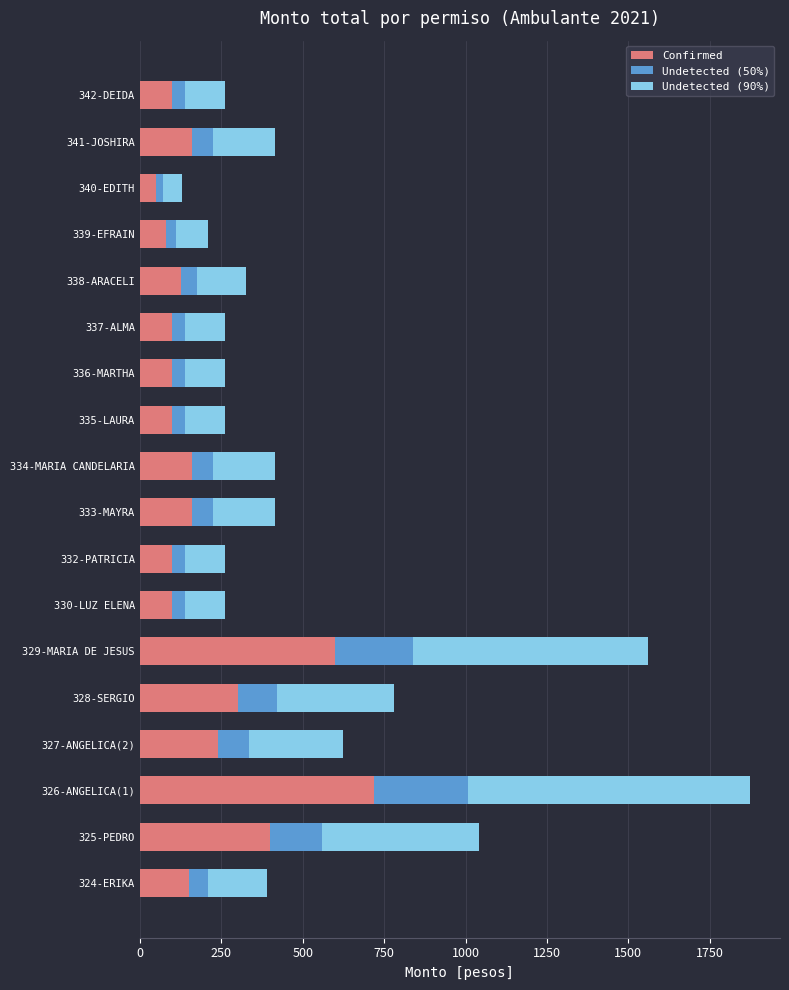

Which category has the highest value in the Confirmed series?

326-ANGELICA(1)